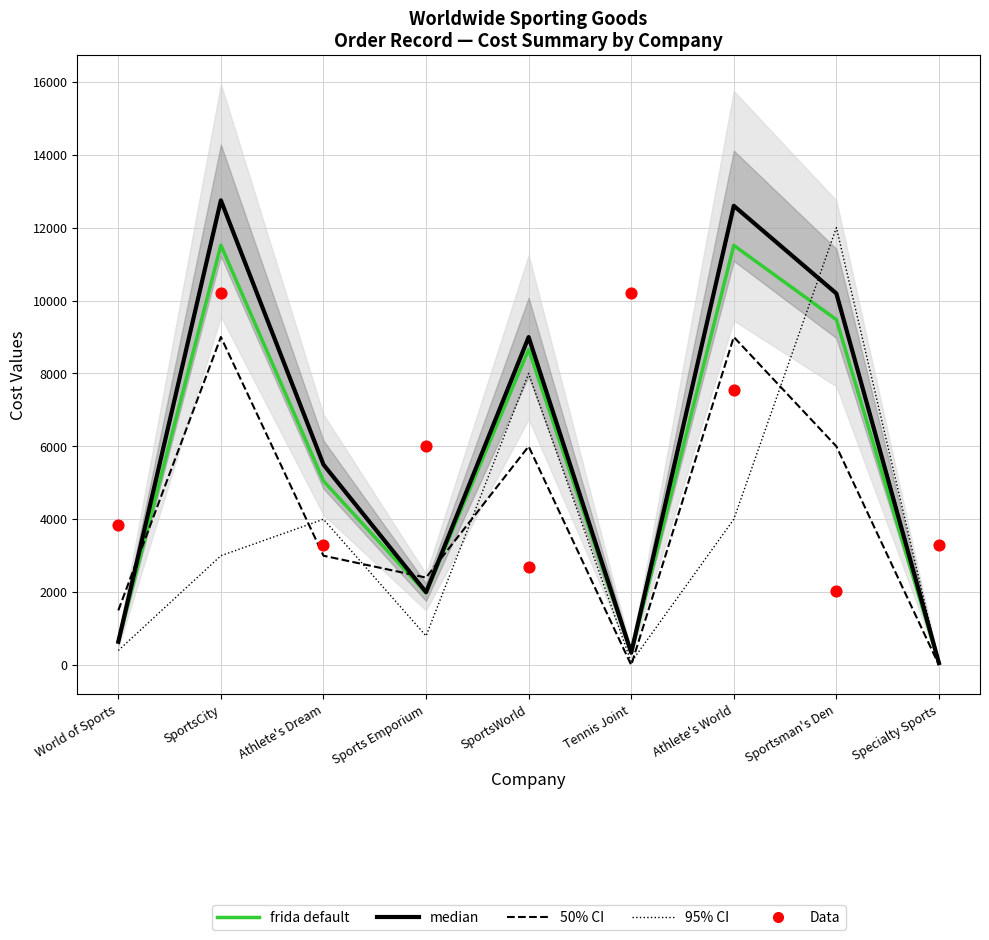

Is the value of frida default at Specialty Sports greater than the value of 50% CI line at Tennis Joint?

Yes